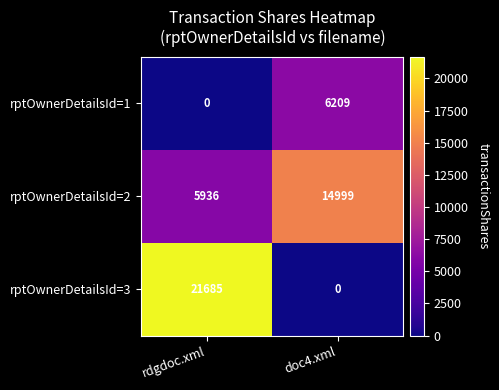

Reading left to right, extract all data points from this chart.

rptOwnerDetailsId=1: rdgdoc.xml=0	doc4.xml=6209
rptOwnerDetailsId=2: rdgdoc.xml=5936	doc4.xml=14999
rptOwnerDetailsId=3: rdgdoc.xml=21685	doc4.xml=0